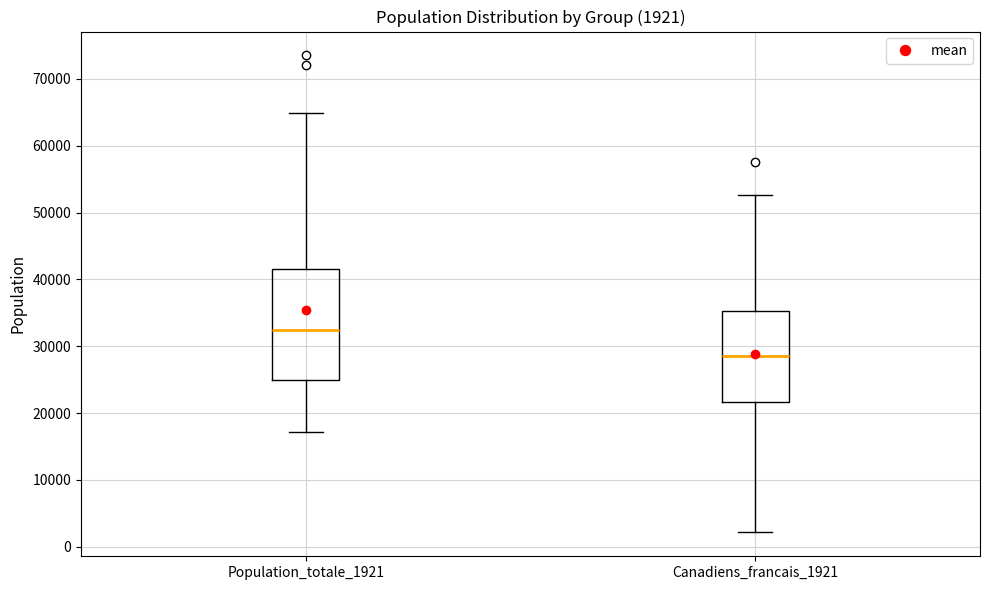

Which box is the tallest, from its lower edge to its upper edge?

Population_totale_1921